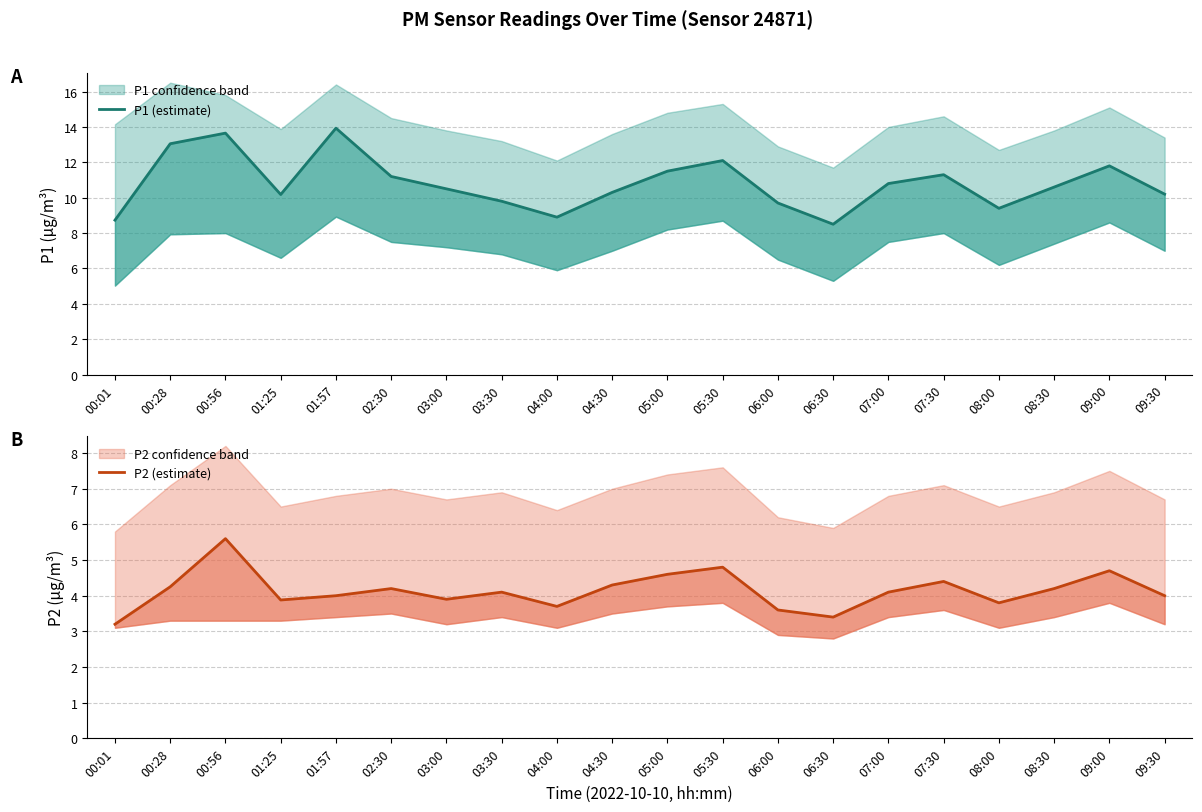

Which series changed the most between 01:57 and 08:00?

P1 (estimate)